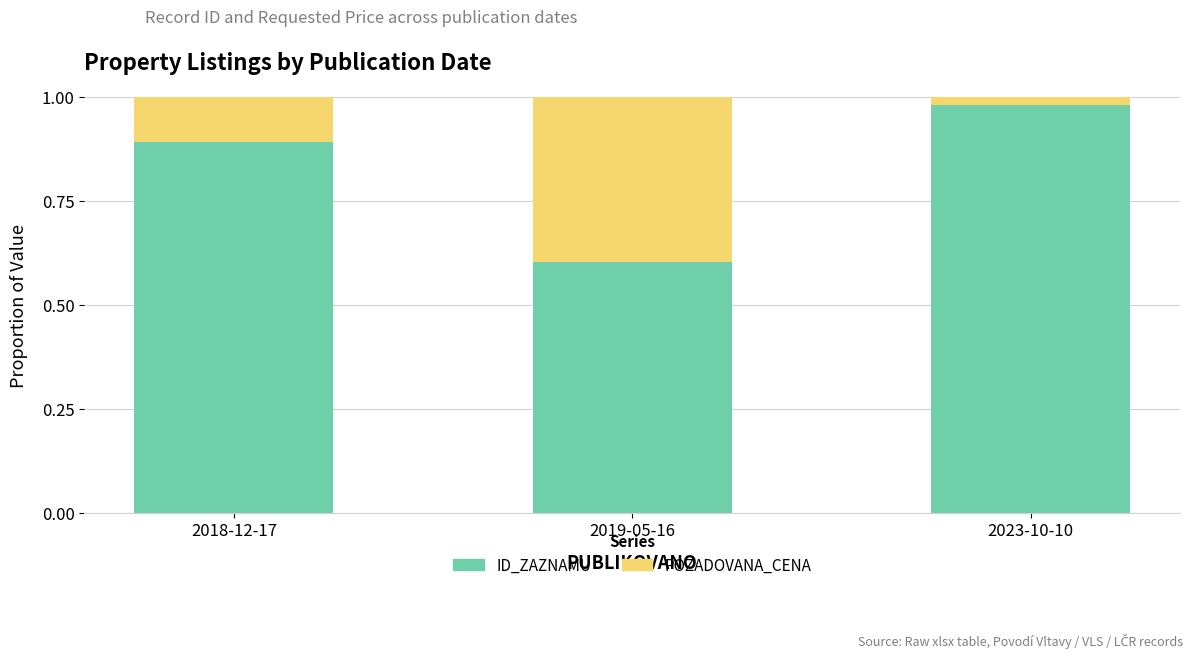

What is the approximate value of ID_ZAZNAMU at 2019-05-16?

0.6